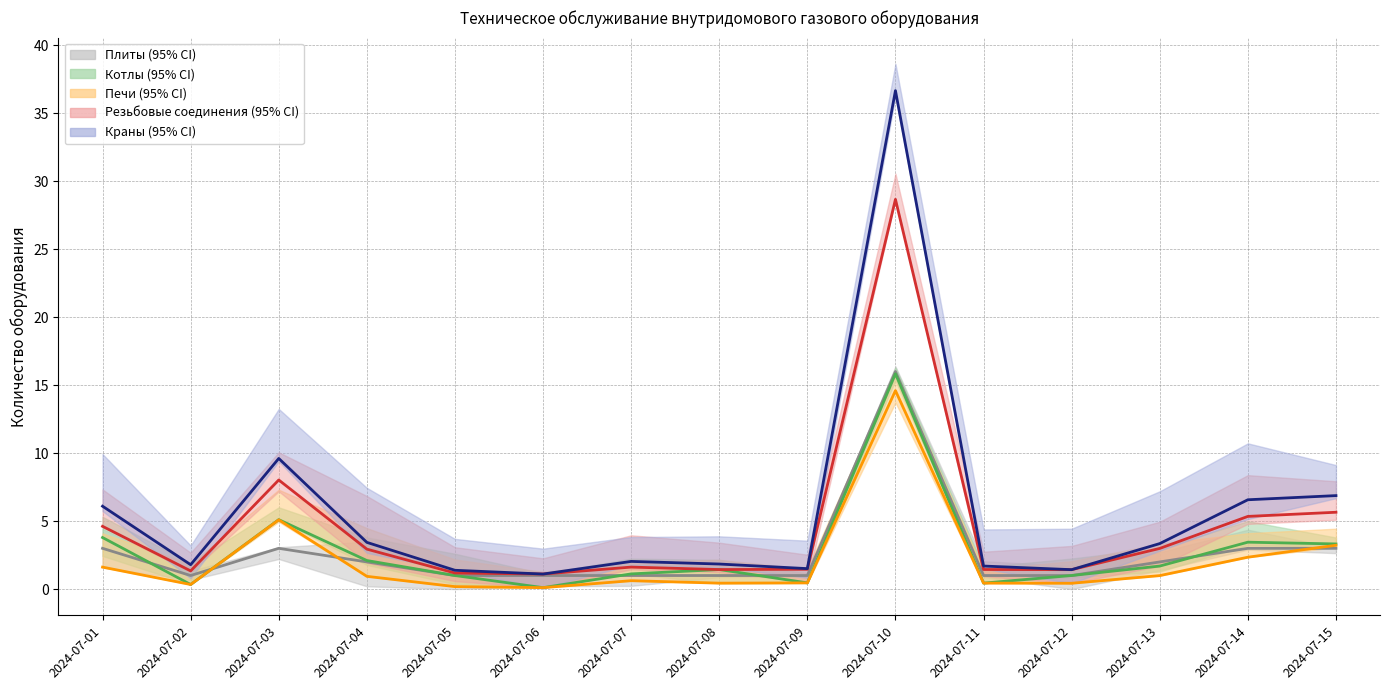

Where is the first local maximum for Резьбовые соединения?

2024-07-03